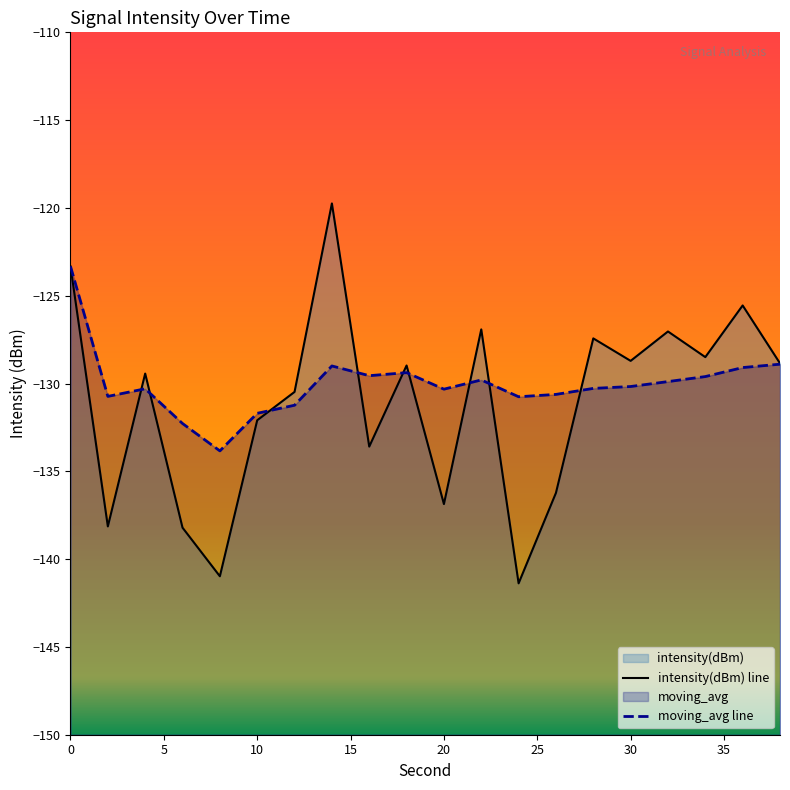

How many series are shown in this chart?

2